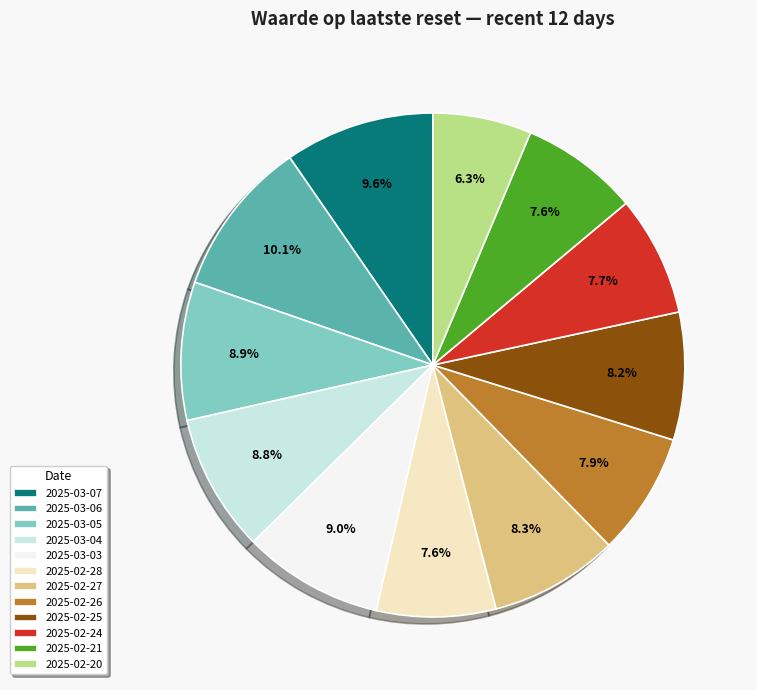

To the nearest percent, what percentage of the pie is 2025-02-28?

8%